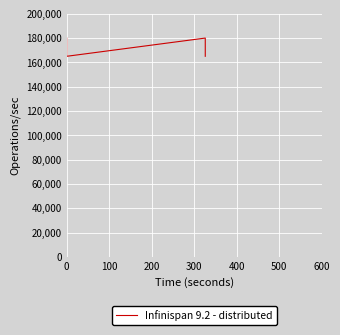

What is the sum of the values at 100 and 200?

345000